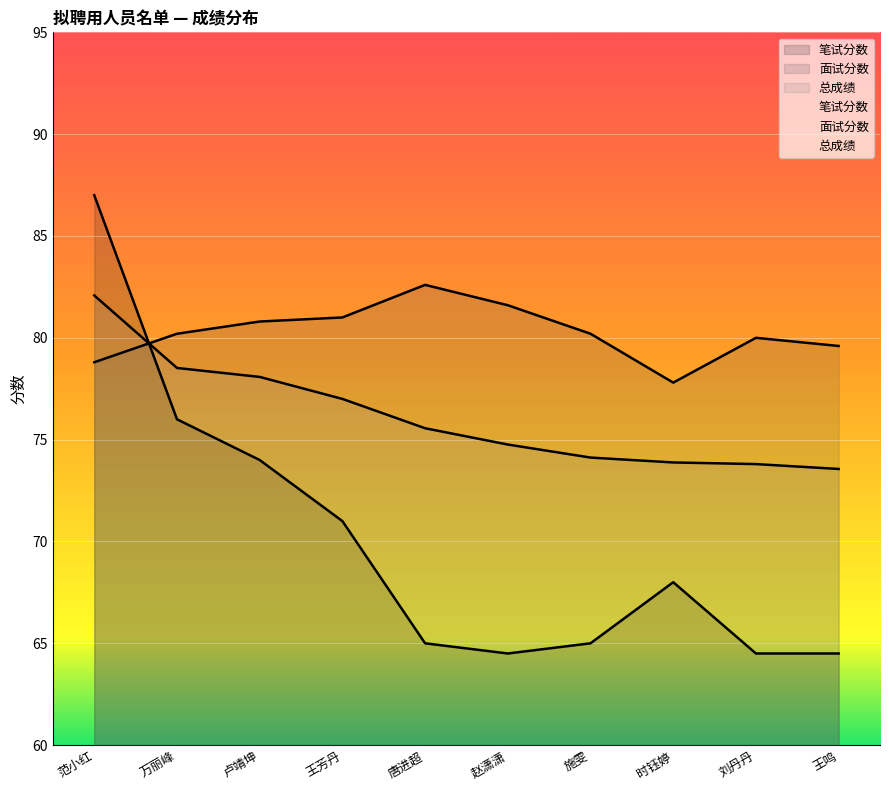

What is the minimum value shown in the chart?

64.5